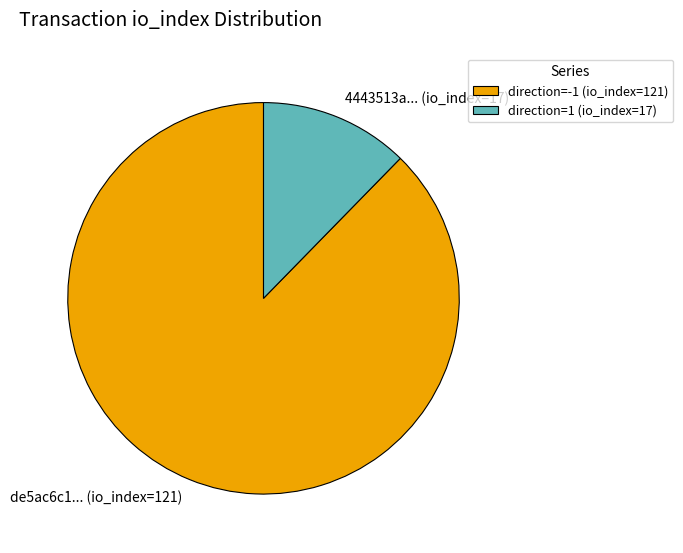

The direction=1 (io_index=17) slice represents 12% of the pie. True or false?

True